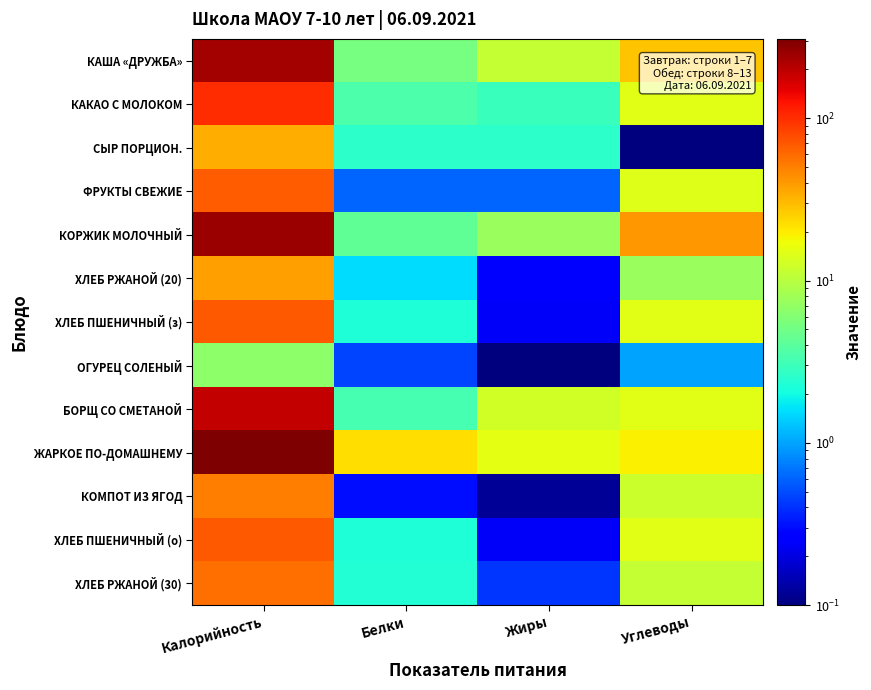

At which category is the sum across all series the highest?

Калорийность